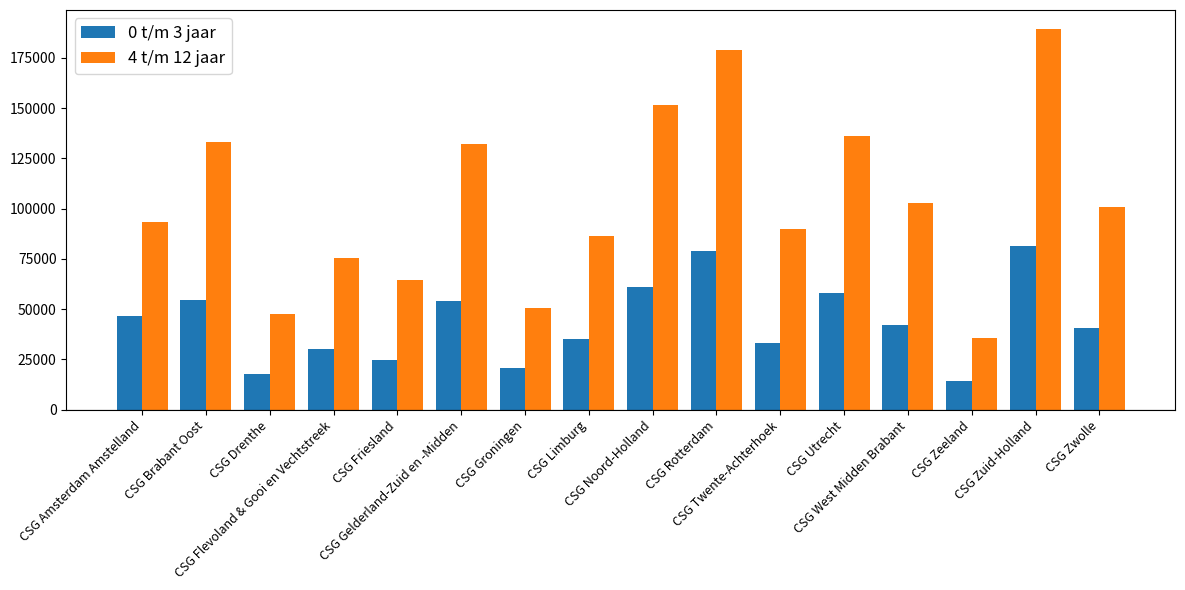

What is the spread (max minus min) of values at CSG Zuid-Holland?

107840